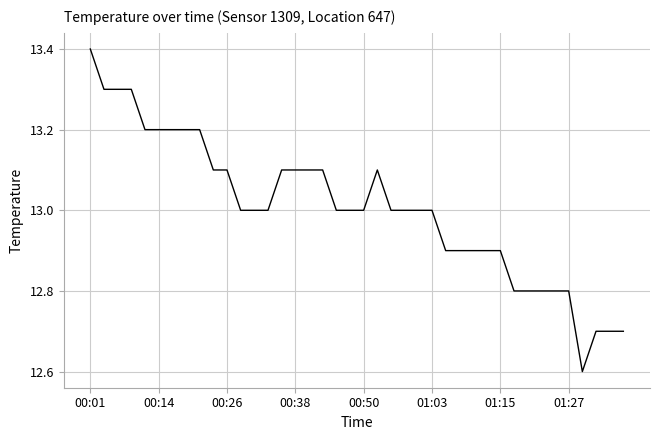

What is the maximum value shown in the chart?

13.4